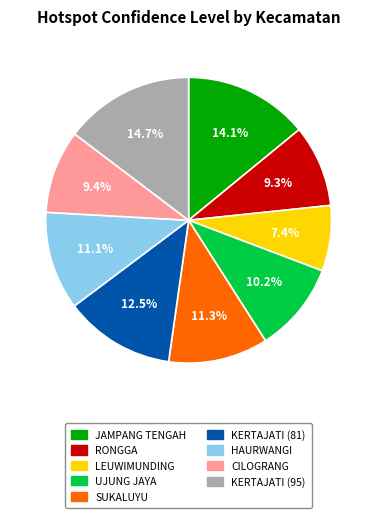

To the nearest percent, what portion does HAURWANGI represent?

11%